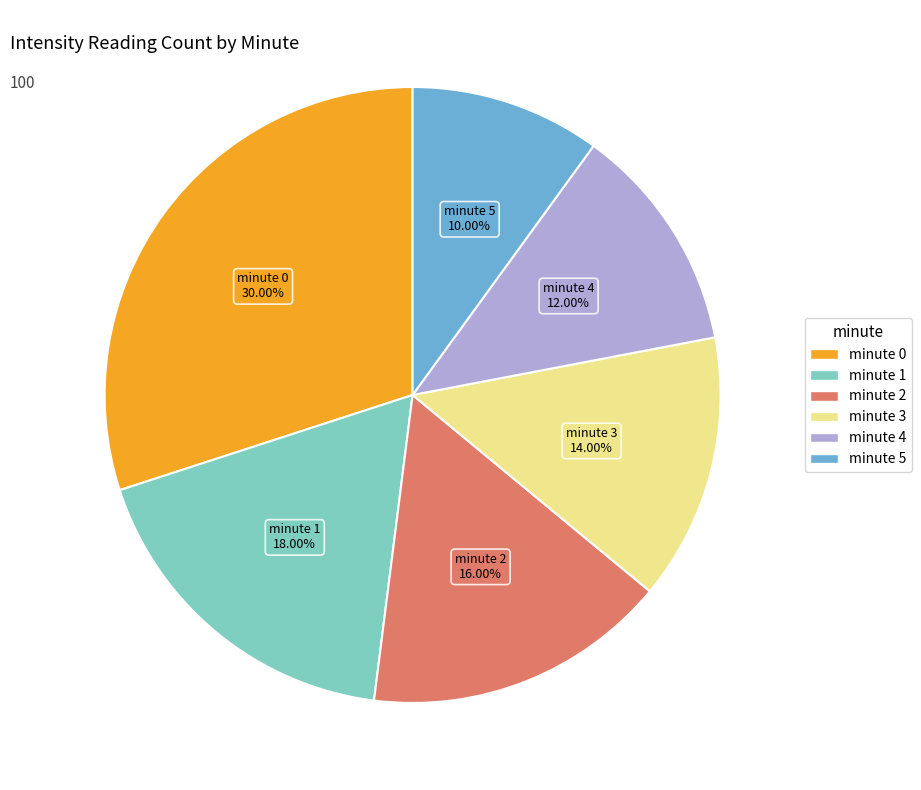

To the nearest percent, what is the difference between the largest and smallest slice percentages?

20%